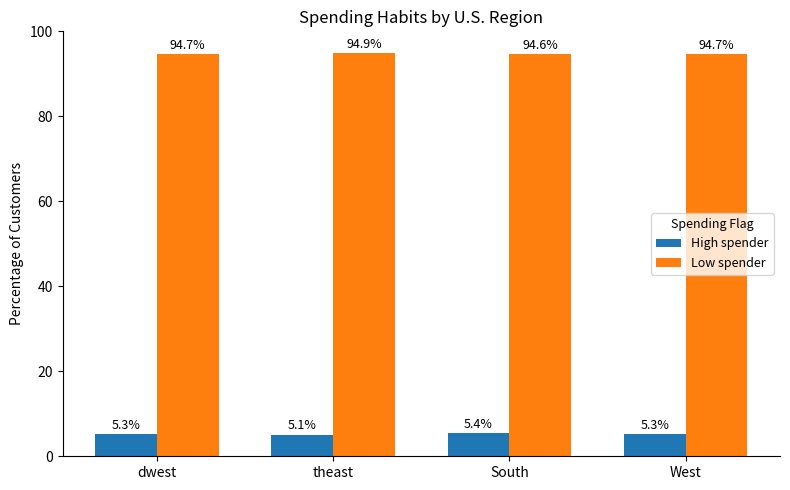

Rank the series at South from highest to lowest value.

Low spender, High spender